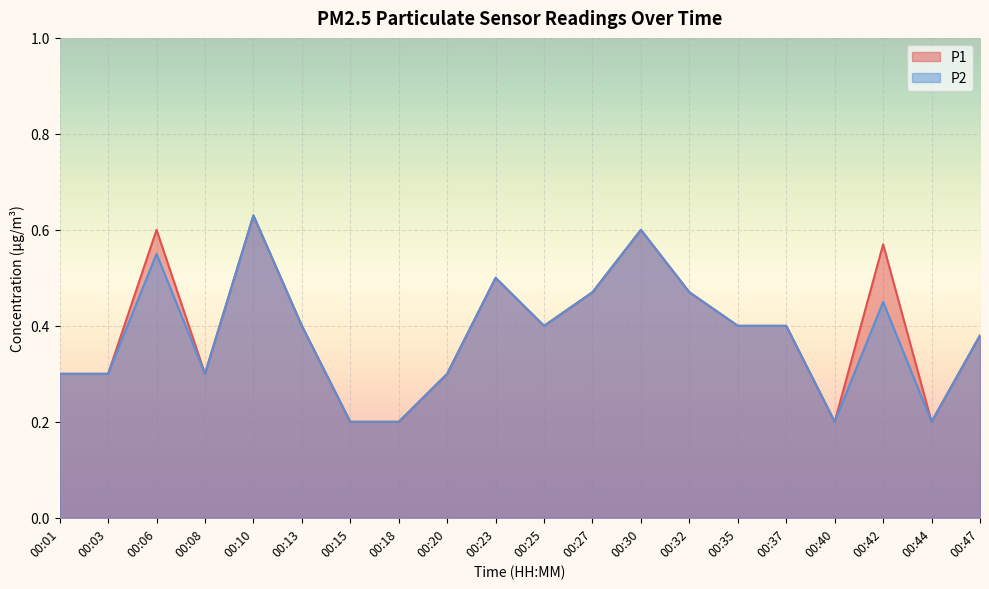

True or false: P2 and P1 intersect in this chart.

False